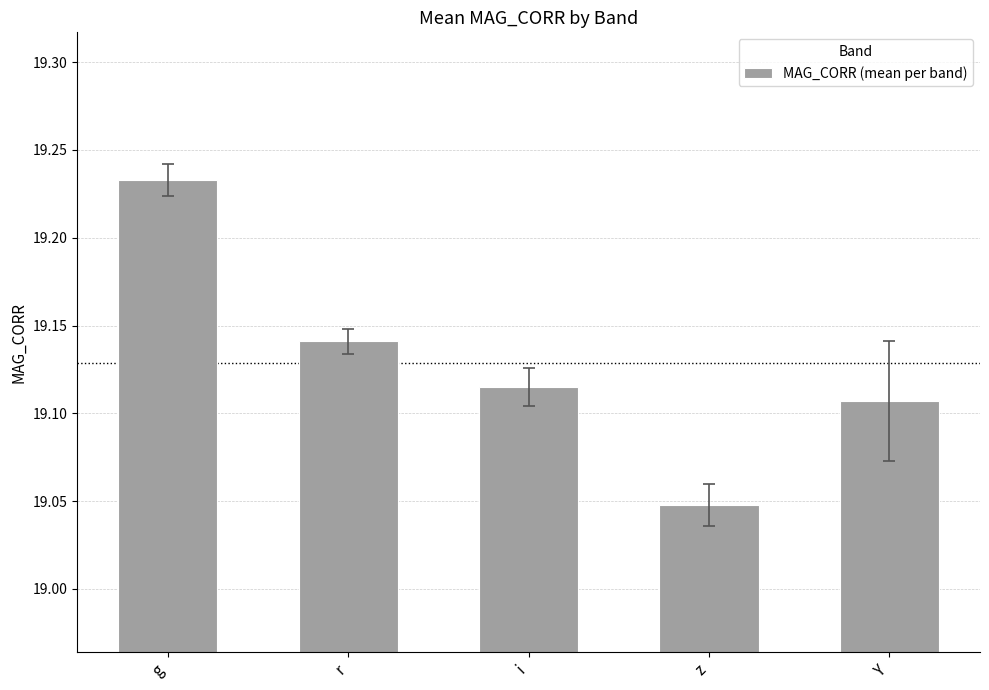

What position from the left is i?

3